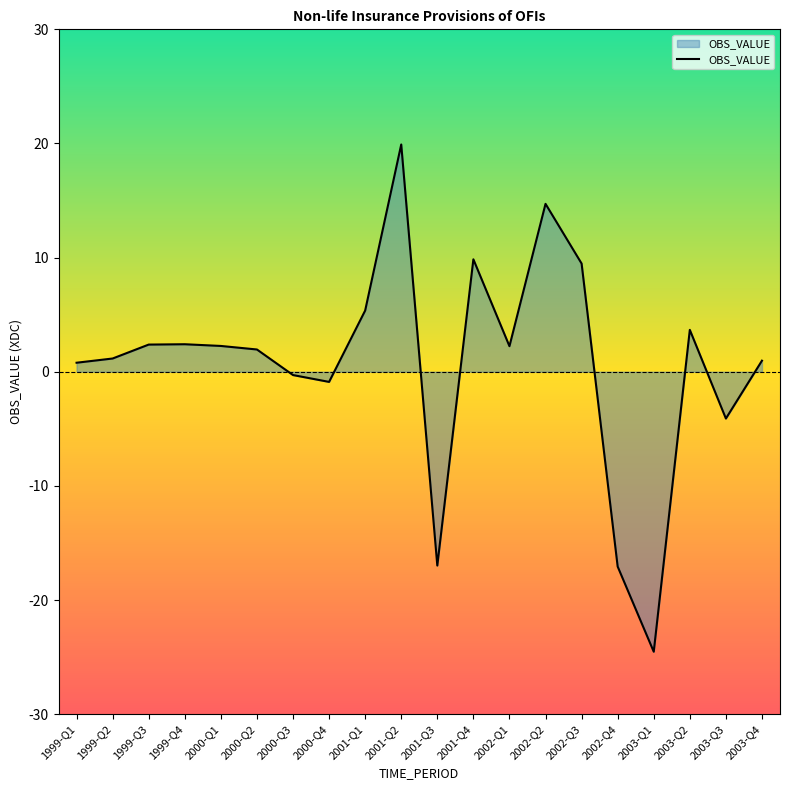

What is the difference between the values at 2002-Q1 and 2000-Q3?

2.5